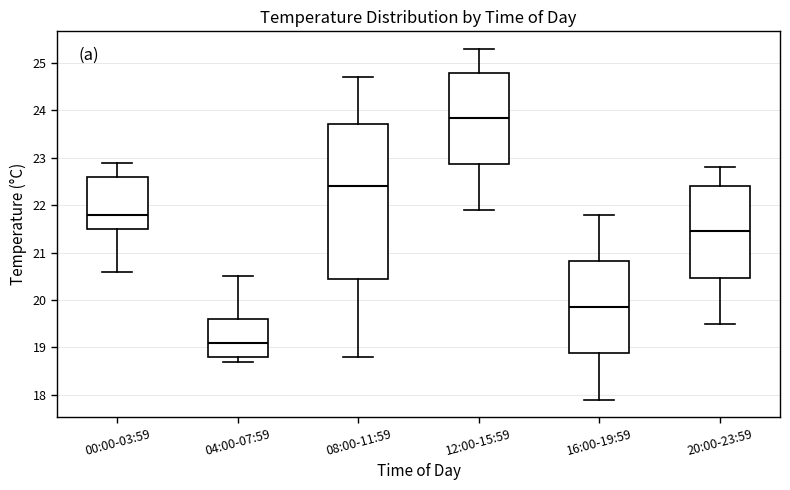

Which box's median line is the highest?

12:00-15:59